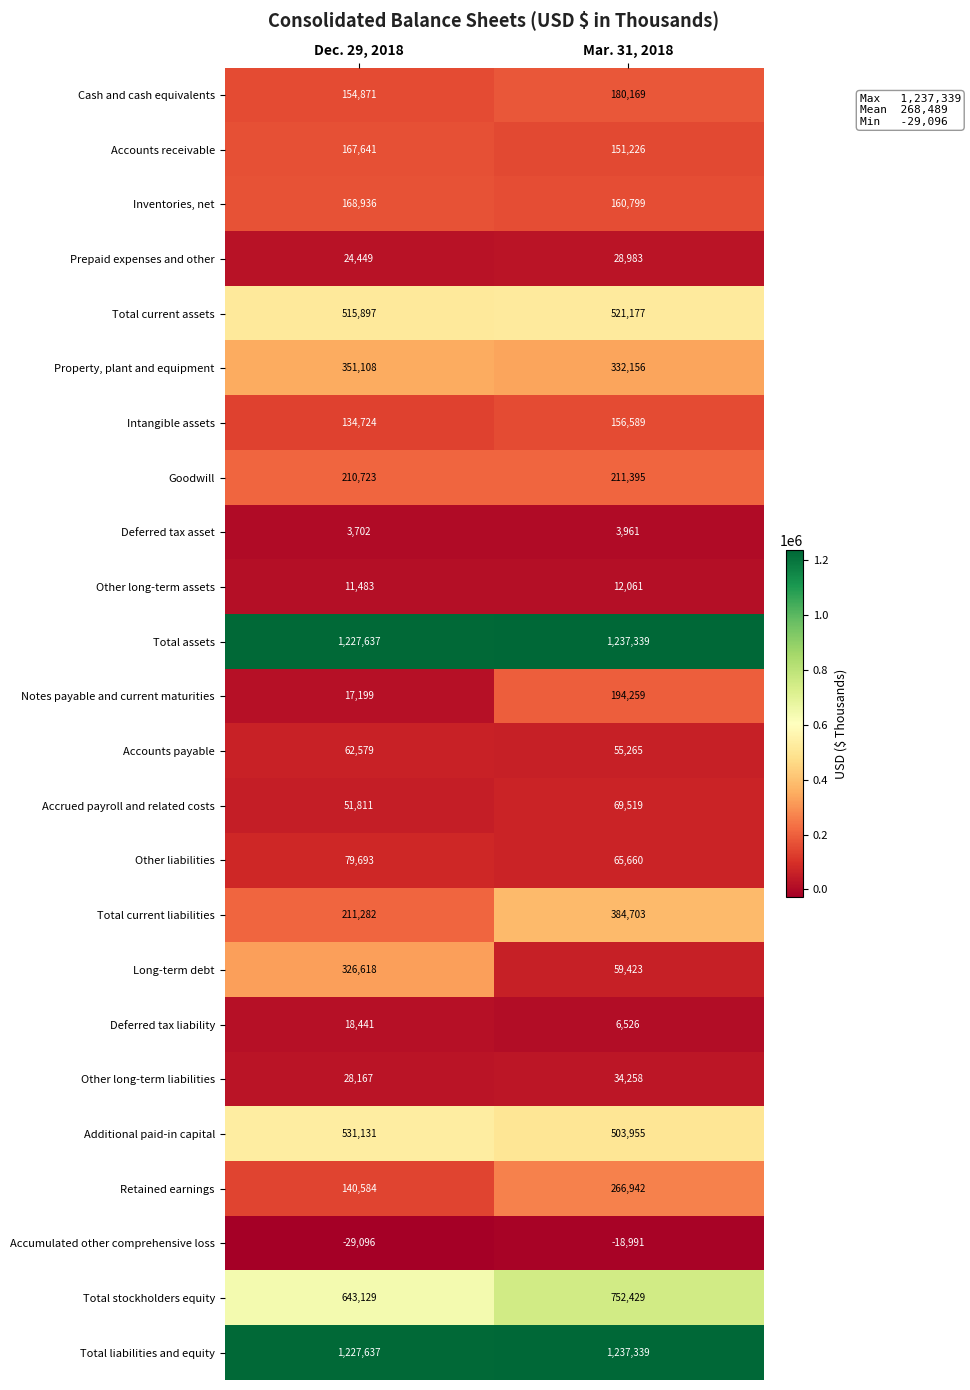

At which label is Total stockholders equity closest to 697779?

Dec. 29, 2018